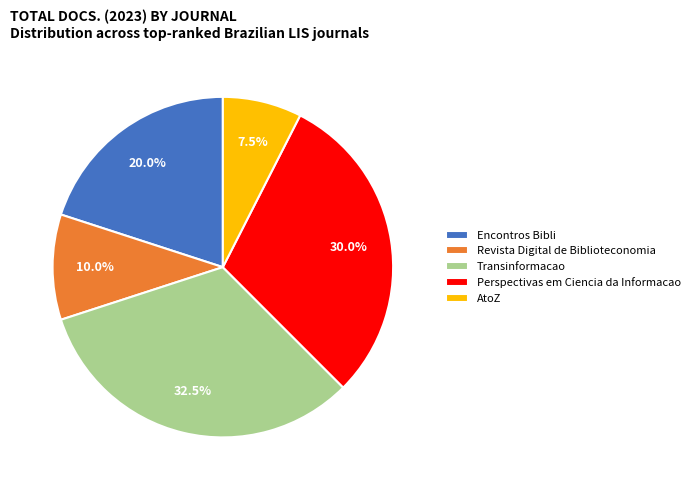

Which slice is the largest?

Transinformacao